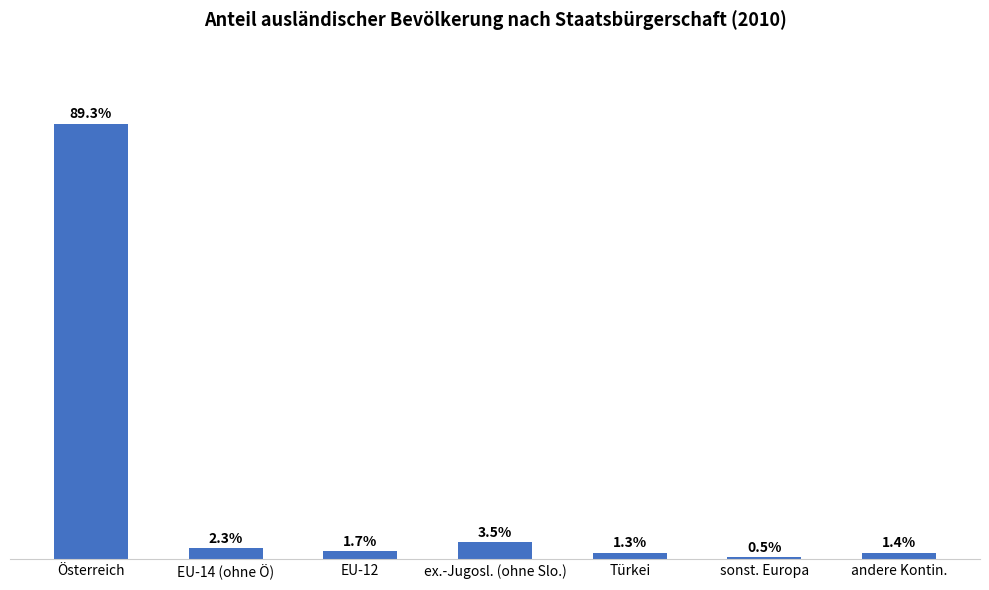

Reading left to right, extract all data points from this chart.

0.9	0.0	0.0	0.0	0.0	0.0	0.0